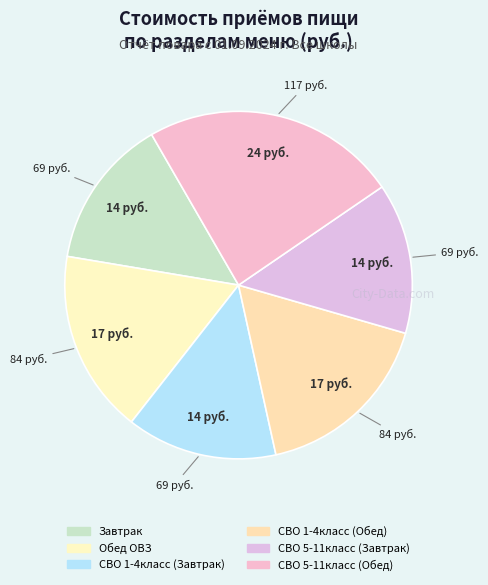

To the nearest percent, what is the combined percentage of СВО 5-11класс (Завтрак) and СВО 1-4класс (Завтрак)?

28%